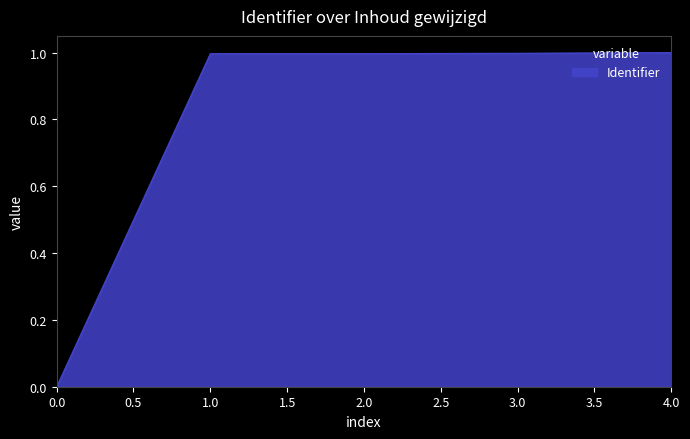

What is the sum of the values at 3.0 and 2.0?

2.0